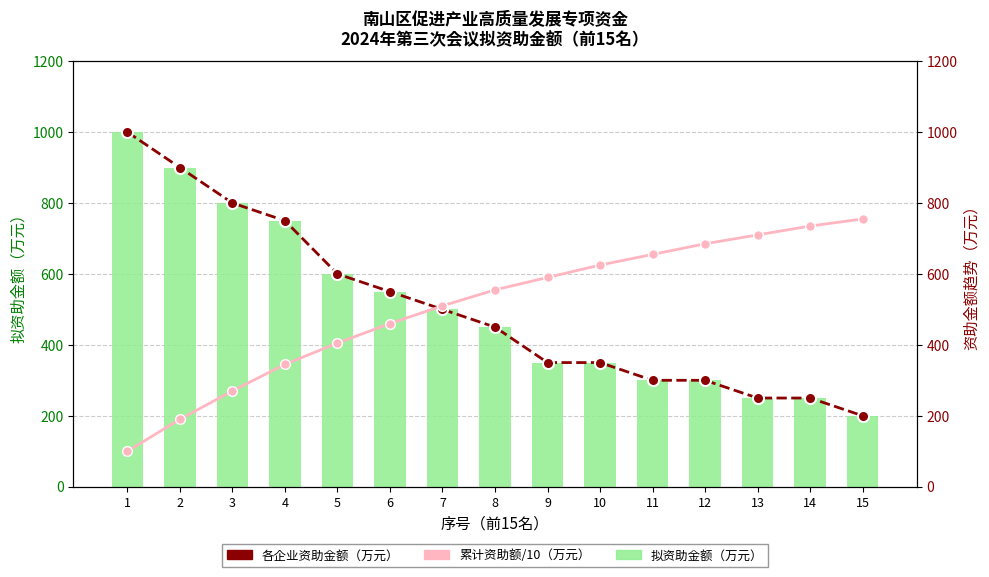

What is the lowest value of the 累计资助额/10（万元） series?

100